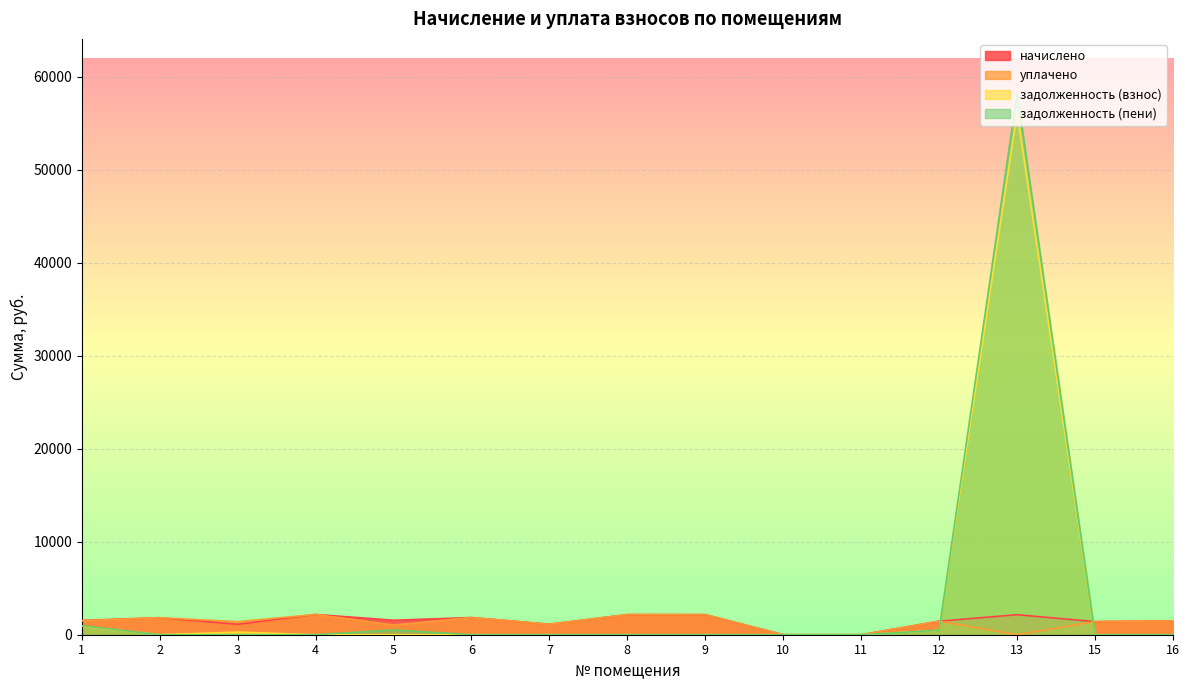

Where is задолженность (пени) nearest to the value 29124?

1